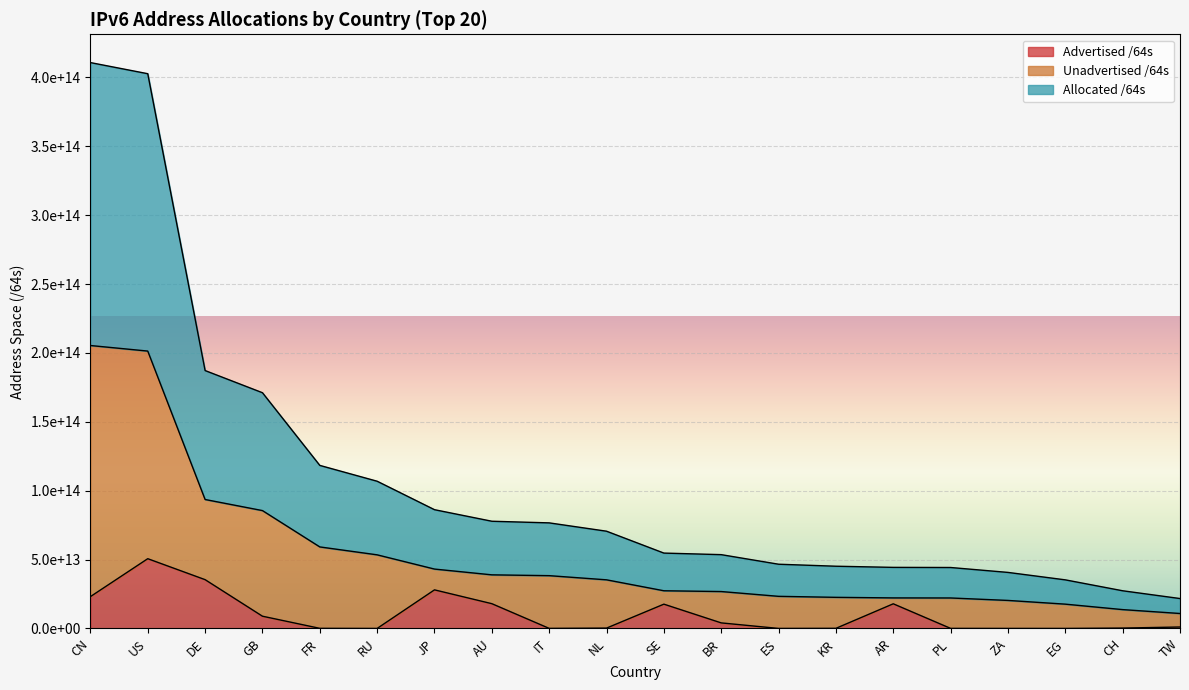

Which has a higher value, EG or SE?

SE